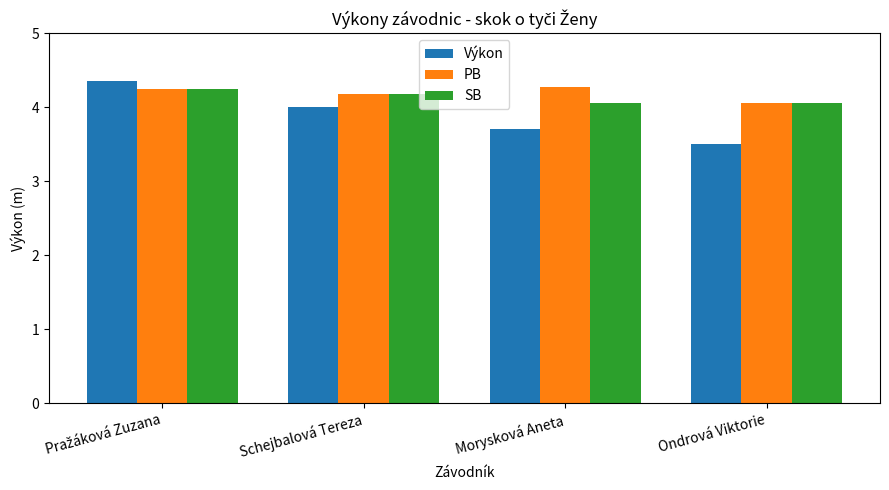

List the series in order of their overall mean, highest first.

PB, SB, Výkon